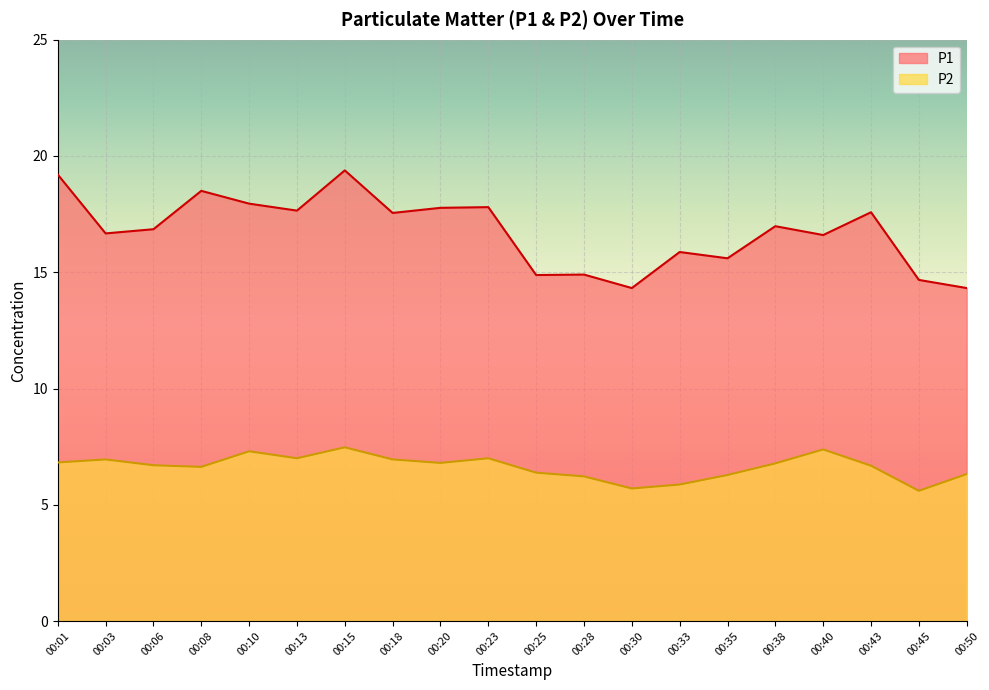

Rank the categories by P1 value from lowest to highest.

00:30, 00:50, 00:45, 00:25, 00:28, 00:35, 00:33, 00:40, 00:03, 00:06, 00:38, 00:18, 00:43, 00:13, 00:20, 00:23, 00:10, 00:08, 00:01, 00:15